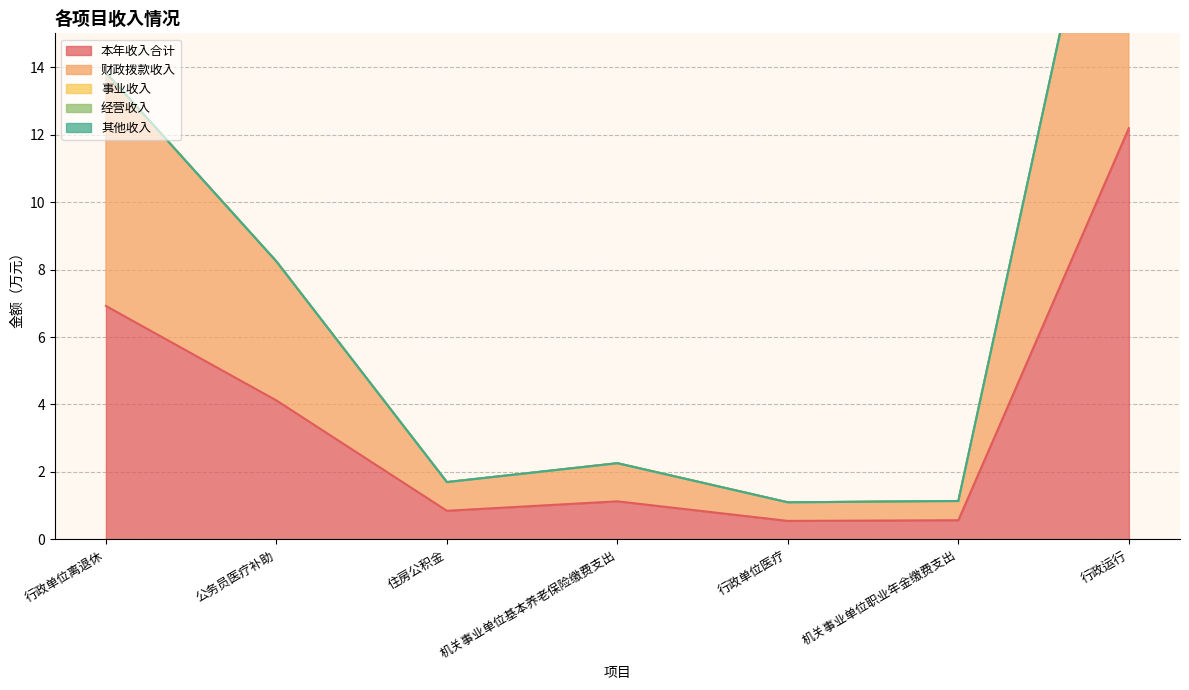

List the labels in order of 事业收入 value, largest first.

行政单位离退休, 公务员医疗补助, 住房公积金, 机关事业单位基本养老保险缴费支出, 行政单位医疗, 机关事业单位职业年金缴费支出, 行政运行